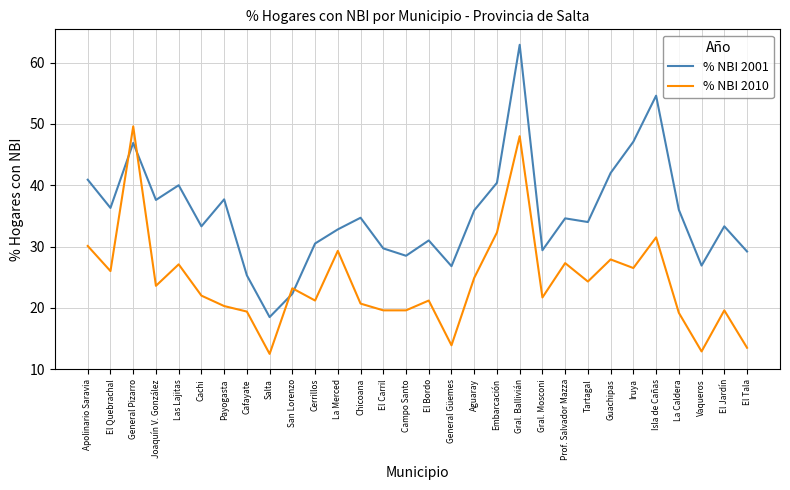

Read the % NBI 2001 value at Salta.

18.5